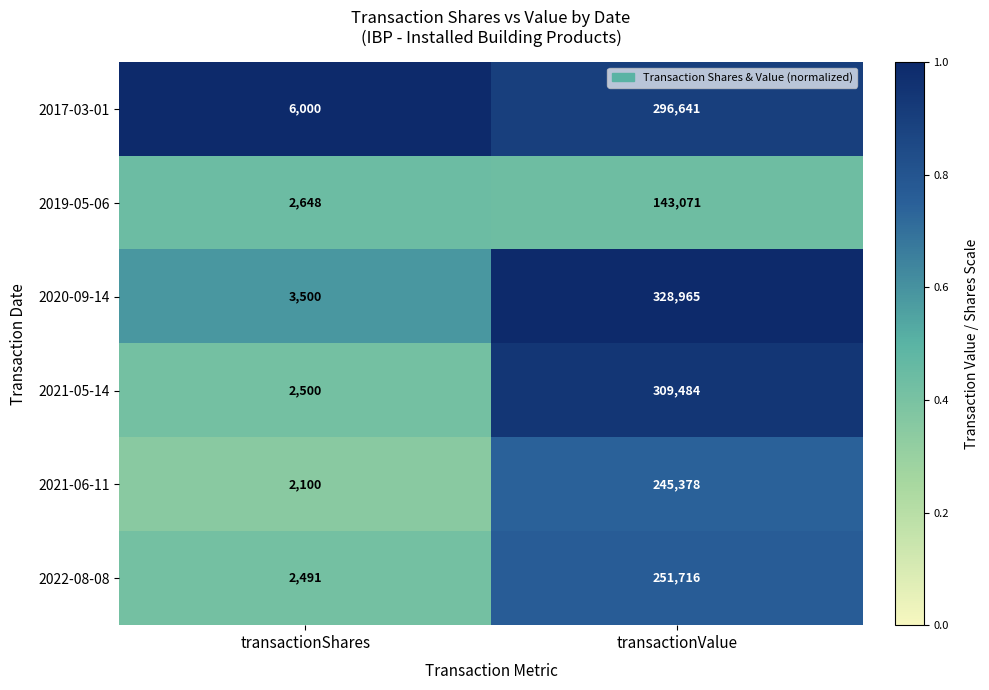

Reading left to right, extract all data points from this chart.

2017-03-01: 6000	296641
2019-05-06: 2648	143071
2020-09-14: 3500	328965
2021-05-14: 2500	309484
2021-06-11: 2100	245378
2022-08-08: 2491	251716